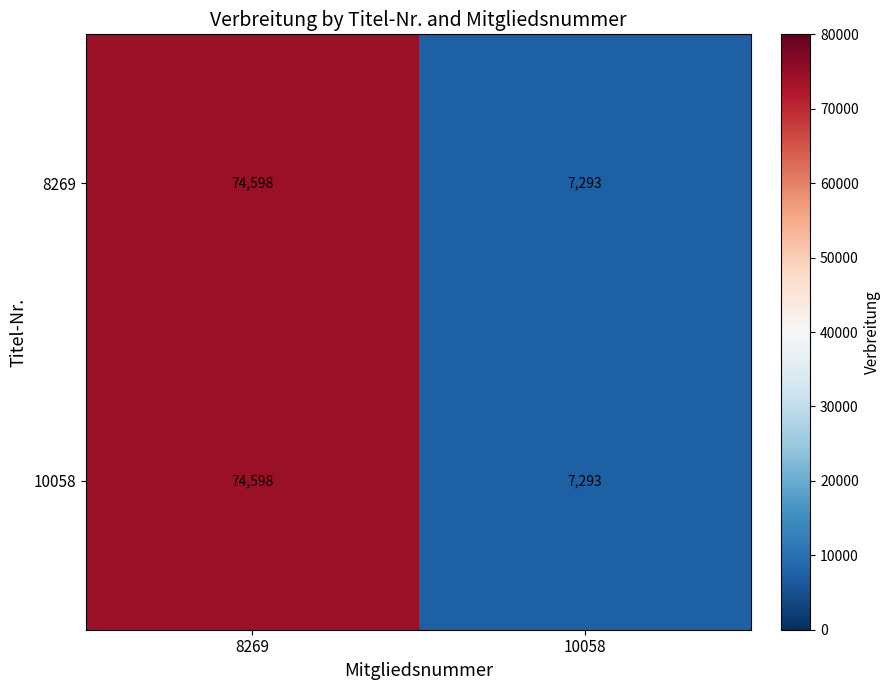

List the labels in order of 8269 value, largest first.

8269, 10058